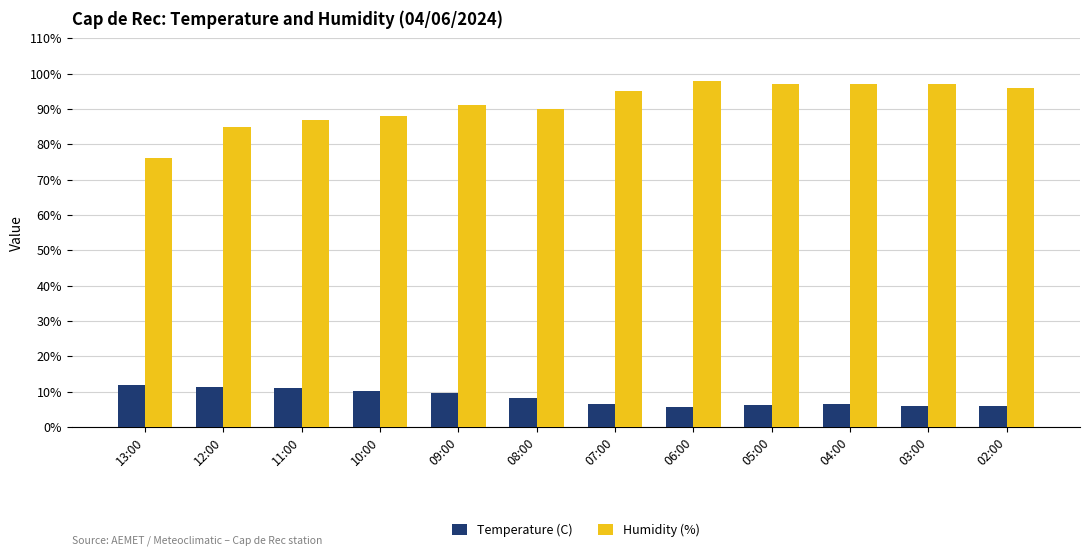

How many bars are there in total?

24